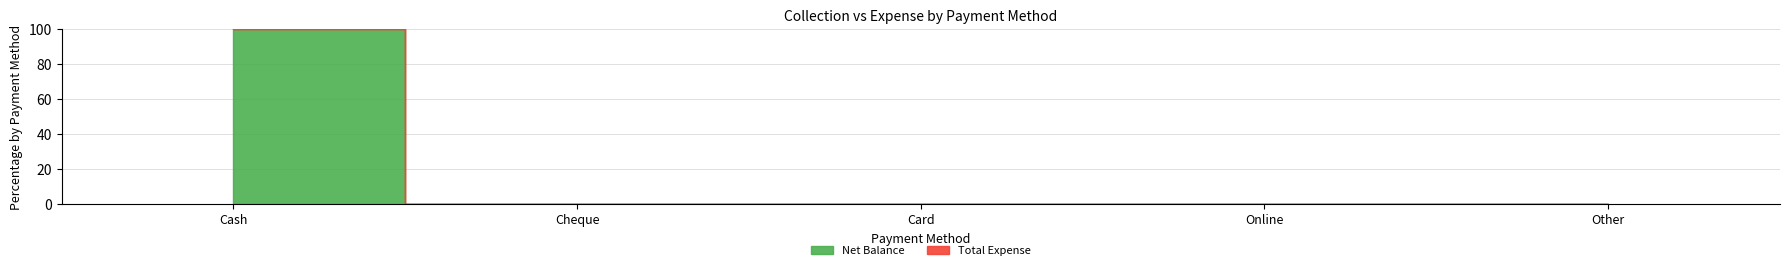

Does the chart display data point markers on the line(s)?

No